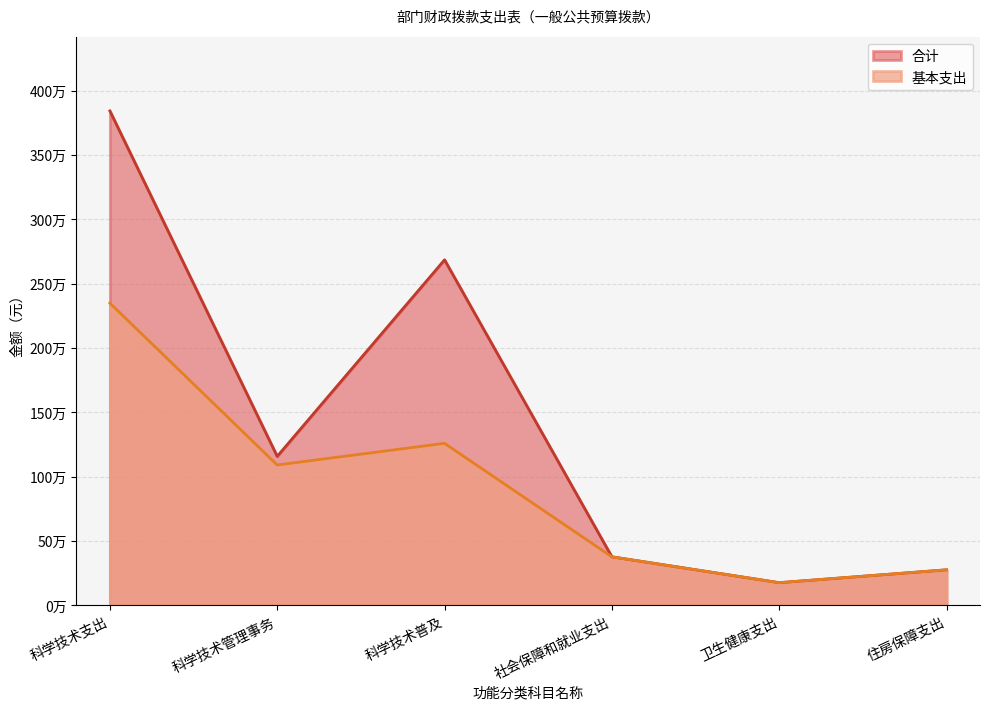

True or false: 合计 and 基本支出 cross at least once.

False